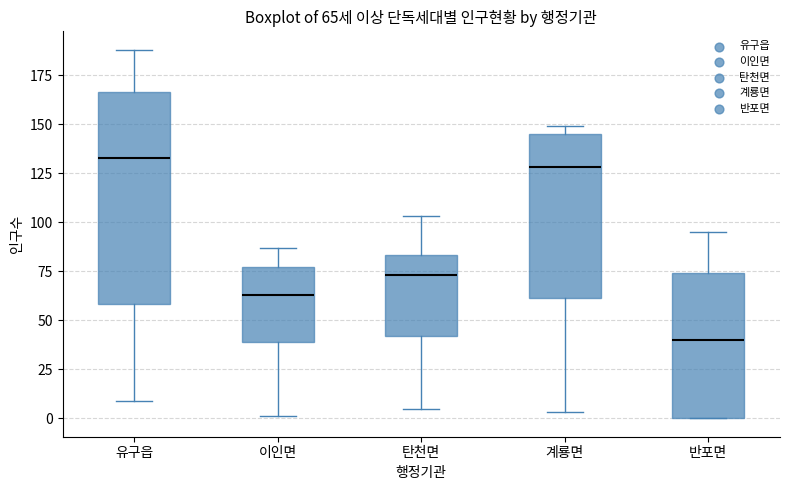

Which box is the tallest, from its lower edge to its upper edge?

유구읍